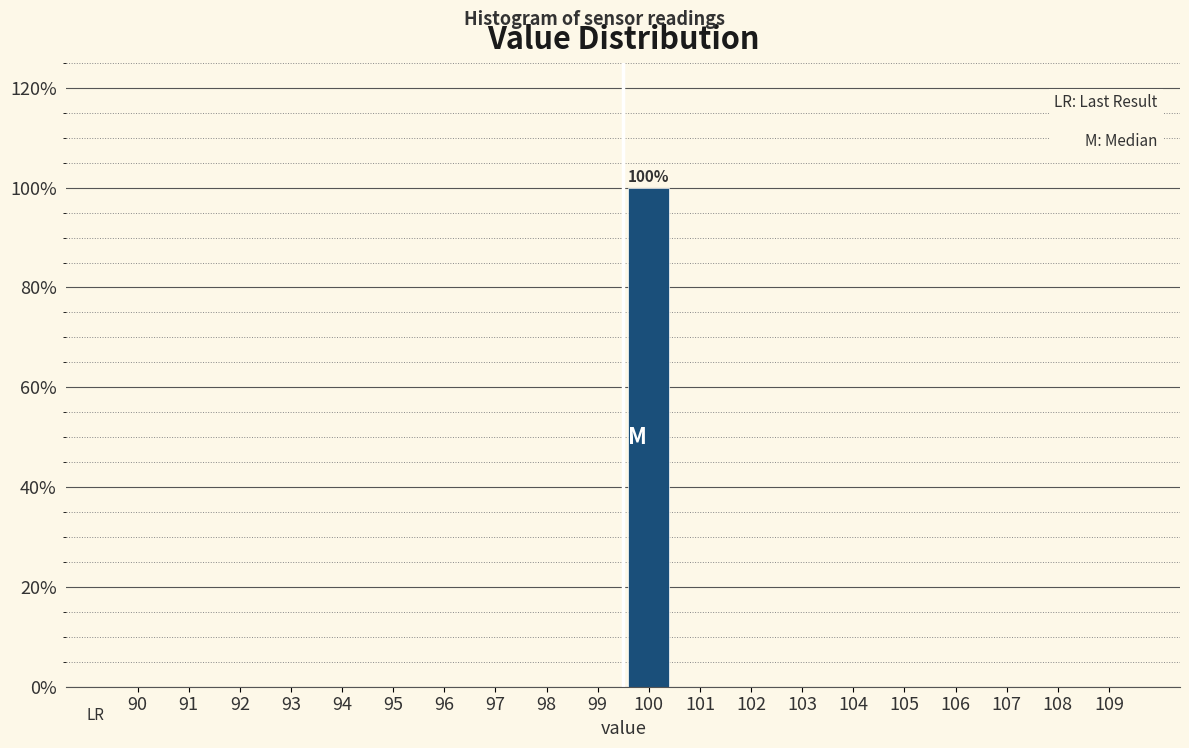

Reading left to right, what are all the values shown in this chart?

90=0	91=0	92=0	93=0	94=0	95=0	96=0	97=0	98=0	99=0	100=100	101=0	102=0	103=0	104=0	105=0	106=0	107=0	108=0	109=0